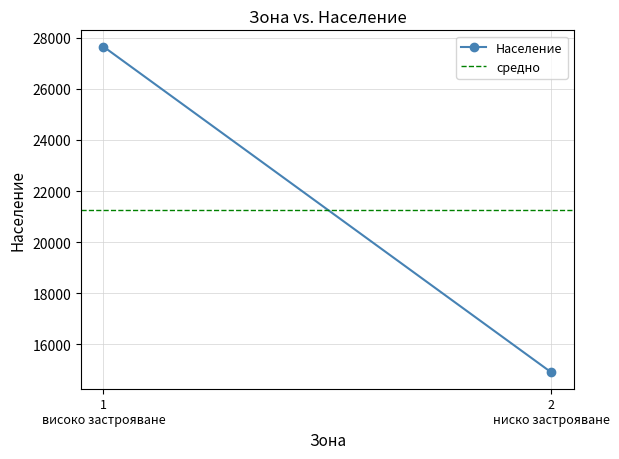

The value of средно at 1
високо застрояване is 33237.3. True or false?

False